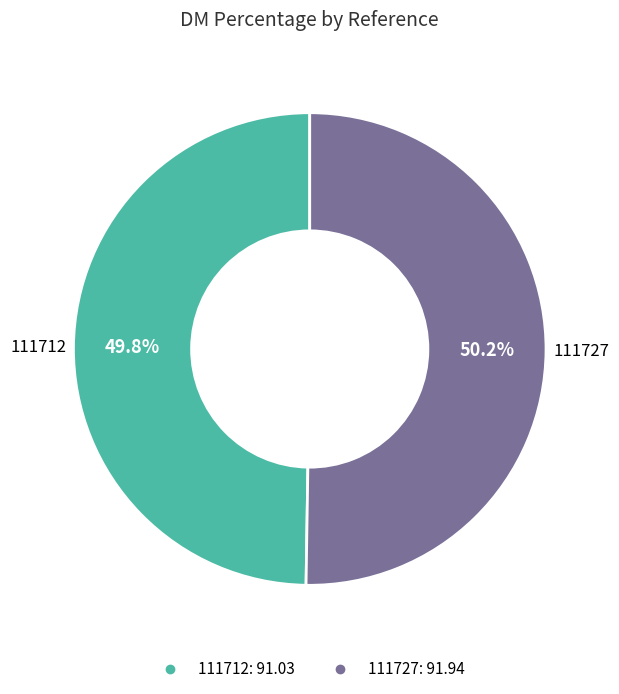

Approximately how many times larger is the value at 111712 compared to 111727?

1.0